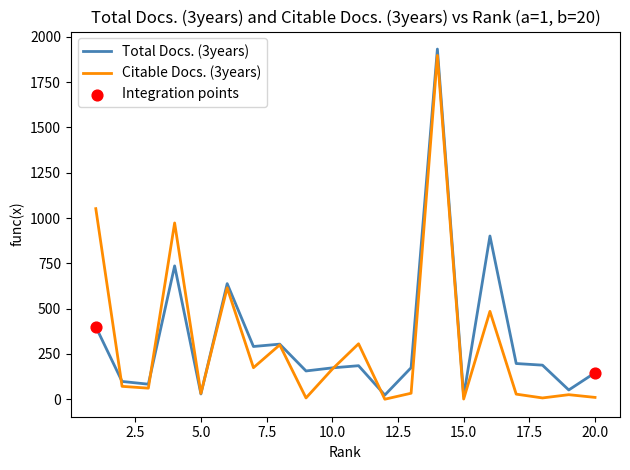

What is the greatest value displayed?

1933